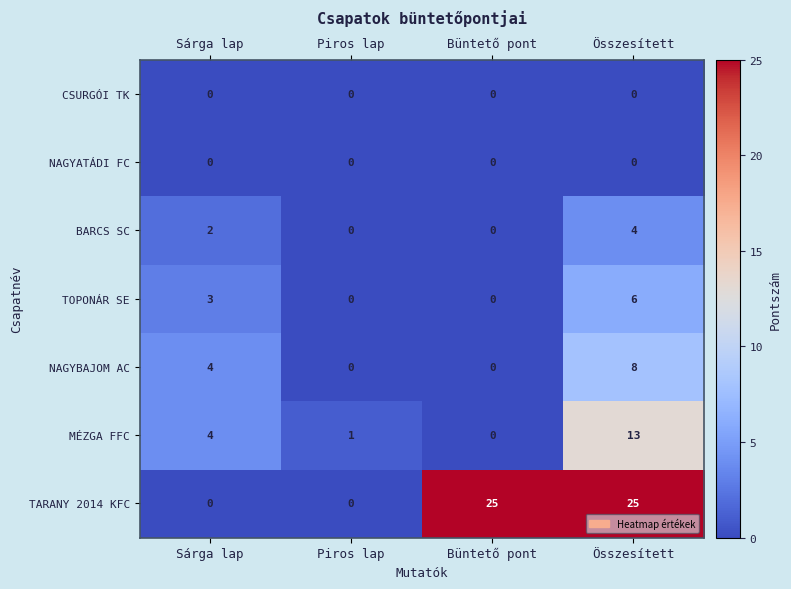

How many positive values does the TARANY 2014 KFC series have?

2